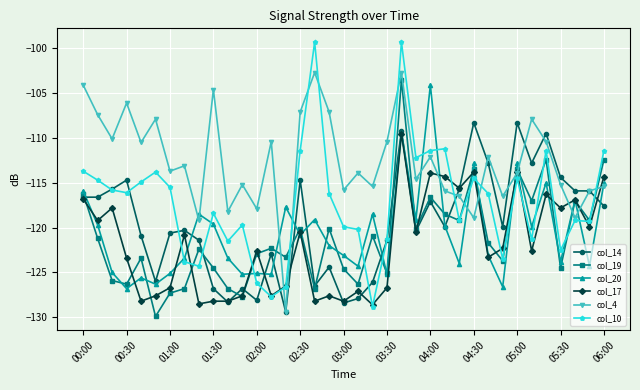

What is the minimum value shown in the chart?

-129.9